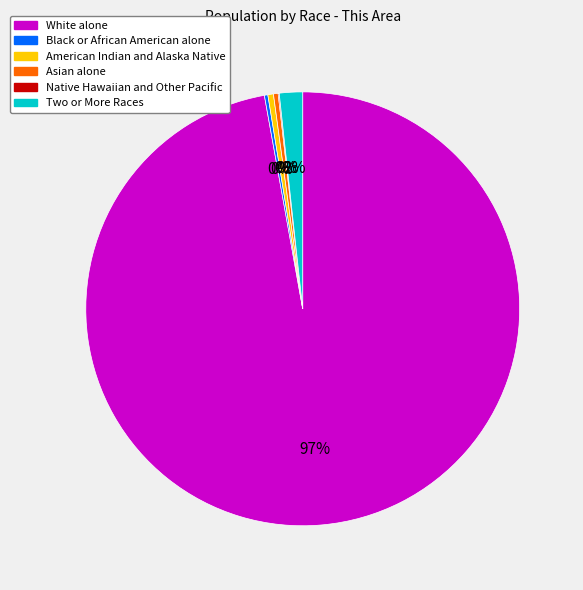

Which slice represents more than half of the pie?

White alone